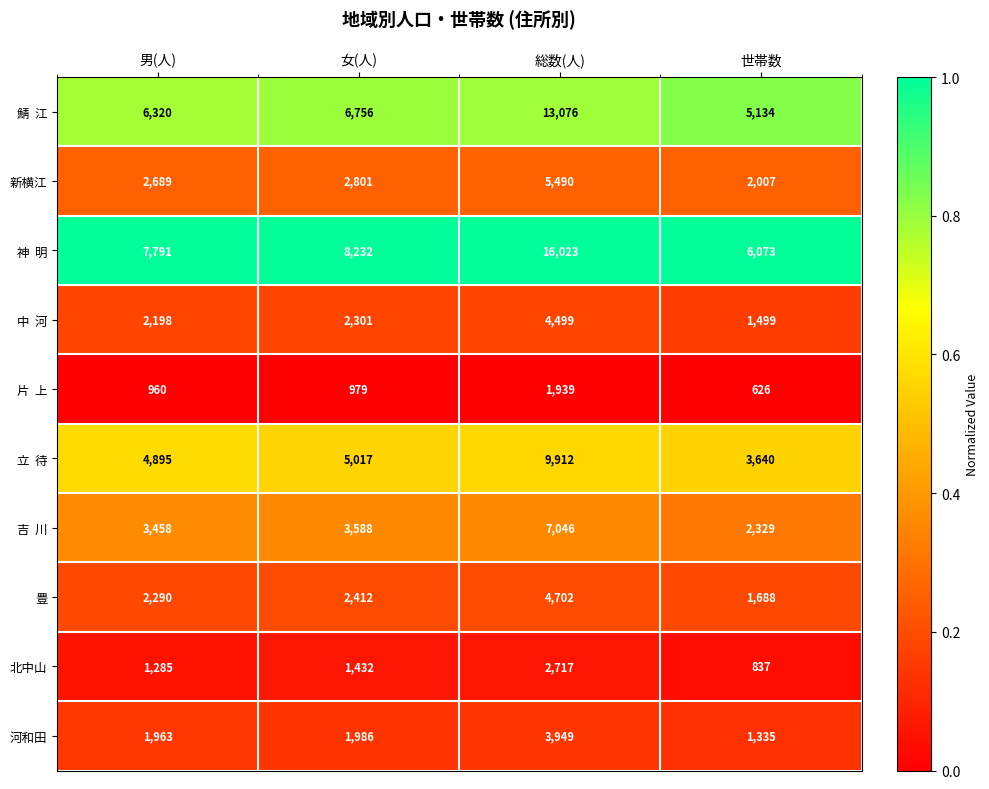

Read the 豊 value at 総数(人).

4702